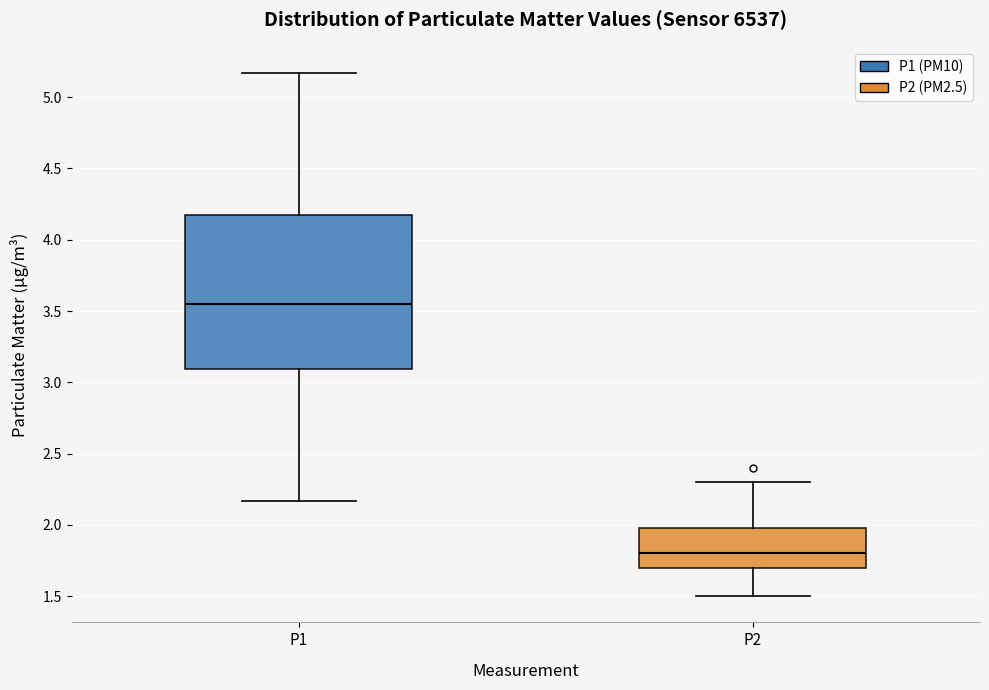

Reading left to right, read every box against the y-axis: the position of its median line, the range the box covers, and the ends of its whiskers. The values are not printed on the chart, so give them approximately, as read against the axis.

P1: median 3.55, box 3.10 to 4.15, whiskers 2.15 to 5.15
P2: median 1.80, box 1.70 to 2.00, whiskers 1.50 to 2.30